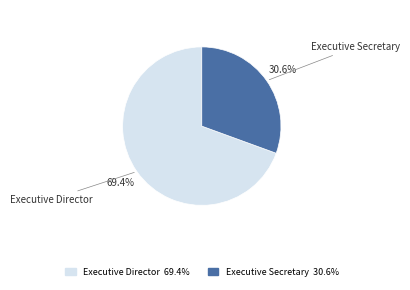

What is the largest slice in the pie chart?

Executive Director